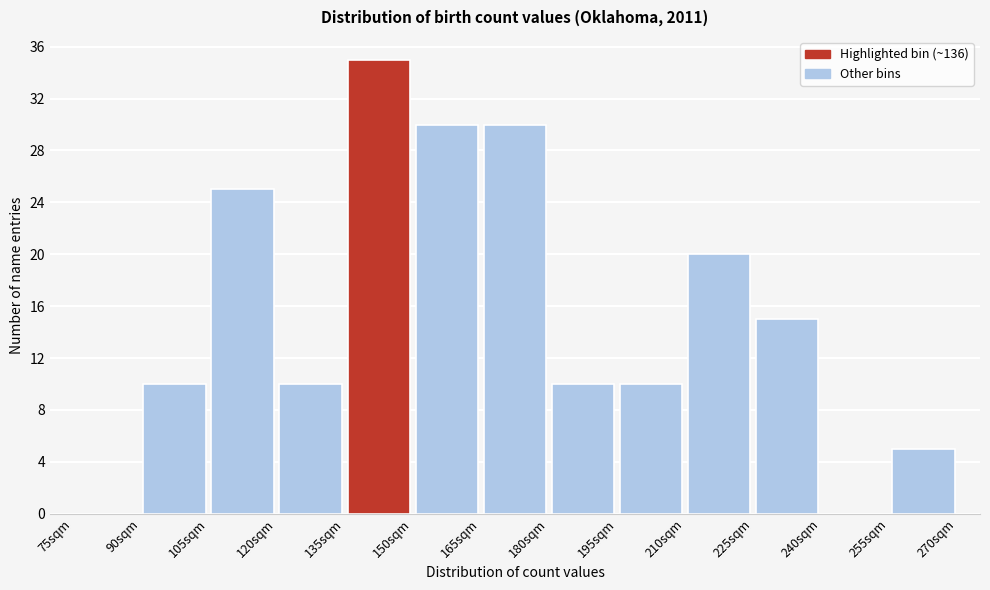

Reading left to right, transcribe this chart: for each bar, give the range it covers on the x-axis and its height. Neither the bar edges nor the heights are printed on the chart, so give them approximately, as read against the axes.

75 to 90: 0
90 to 105: 10
105 to 120: 25
120 to 135: 10
135 to 150: 35
150 to 165: 30
165 to 180: 30
180 to 195: 10
195 to 210: 10
210 to 225: 20
225 to 240: 15
240 to 255: 0
255 to 270: 5